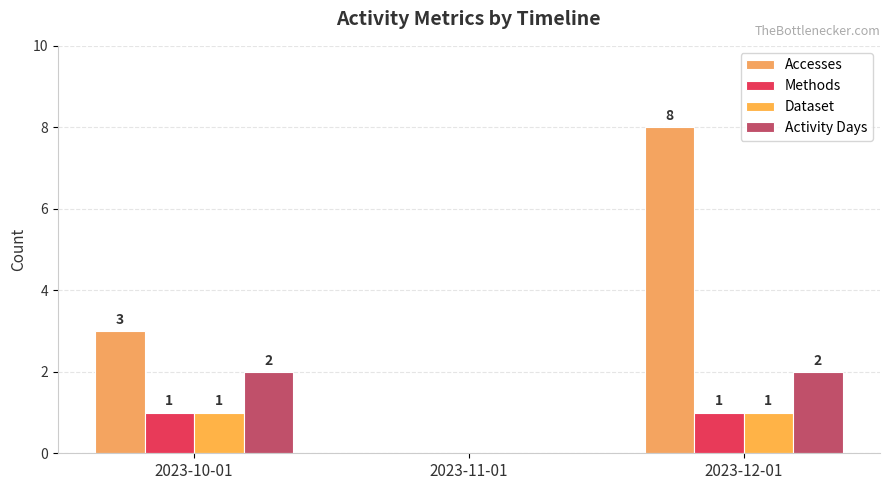

Is it true that Accesses equals 12 at 2023-12-01?

False